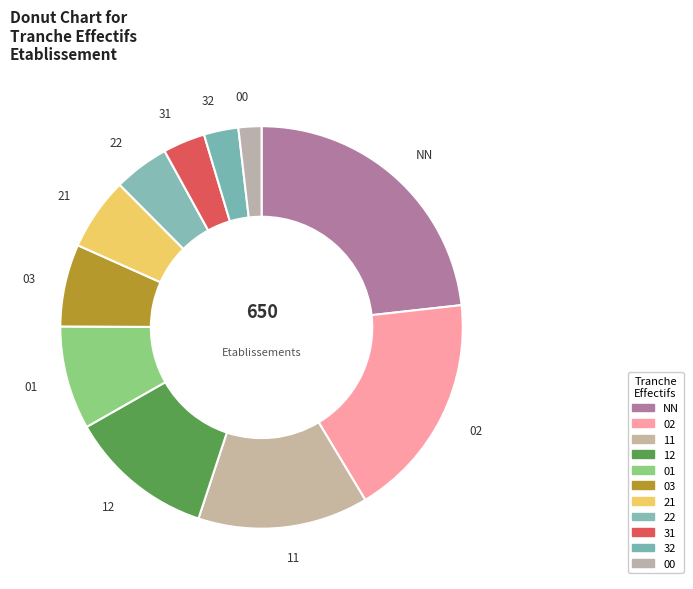

Is there any slice that represents more than half of the pie?

No